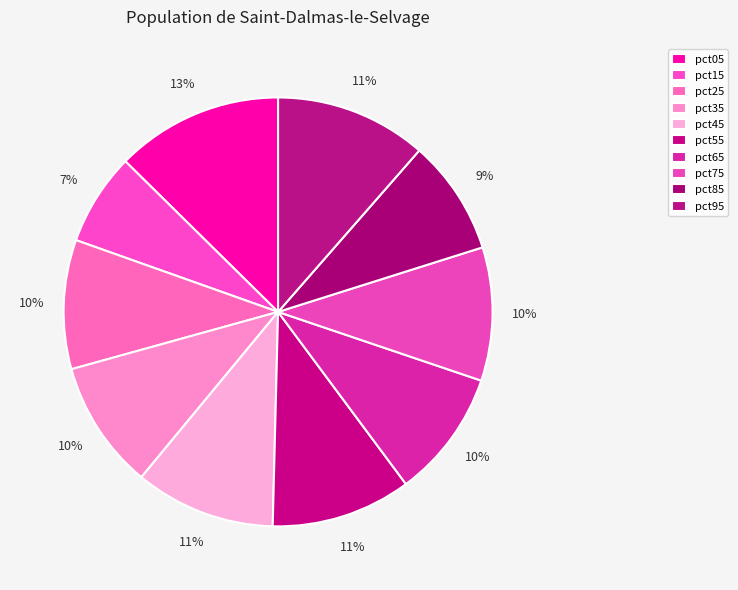

How much of the chart is everything except pct15?

93.0%